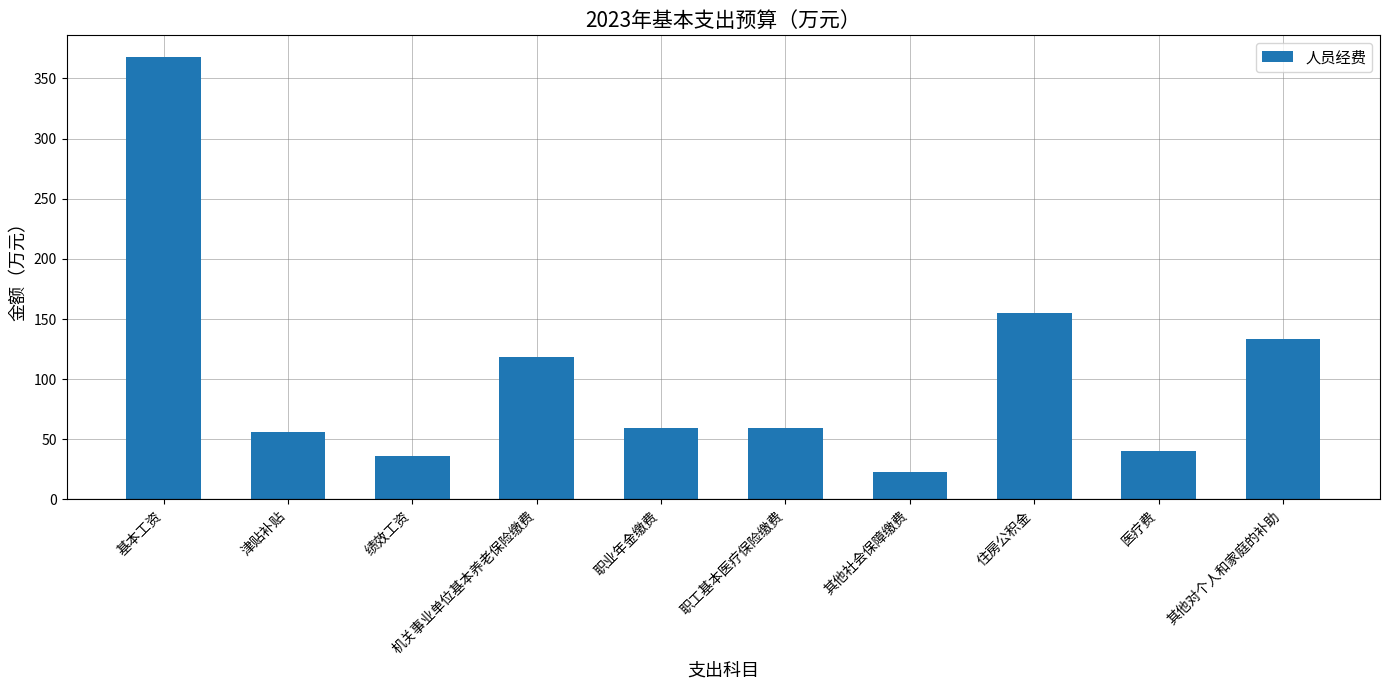

What is the sum of all values?

1047.6